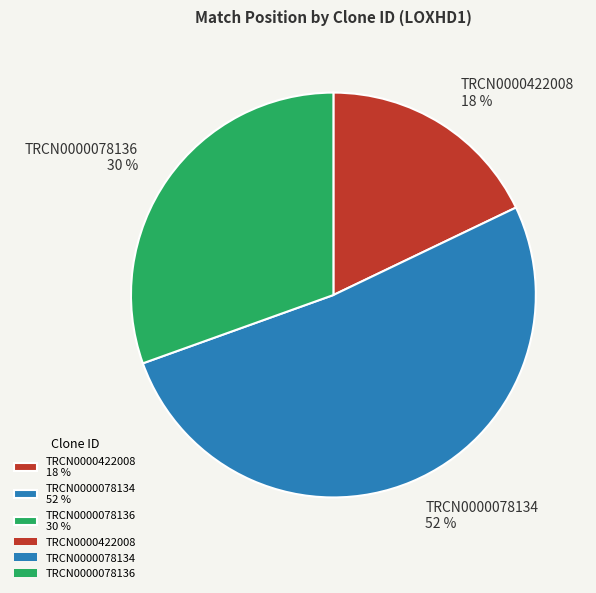

Do TRCN0000078136 30 % and TRCN0000422008 18 % together represent more than half of the pie?

No